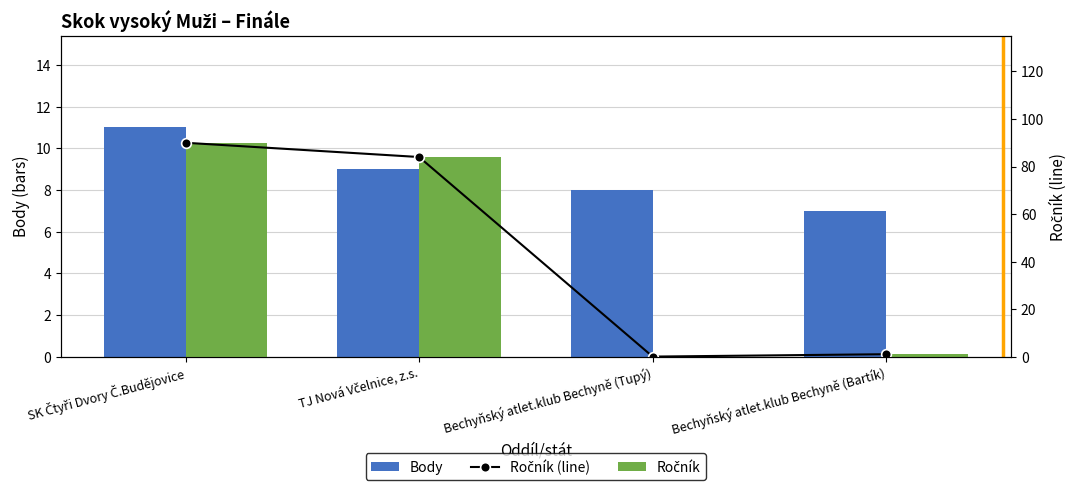

Reading left to right, what are all the values shown in this chart?

Body: SK Čtyři Dvory Č.Budějovice=11	TJ Nová Včelnice, z.s.=9	Bechyňský atlet.klub Bechyně (Tupý)=8	Bechyňský atlet.klub Bechyně (Bartík)=7
Ročník (line): SK Čtyři Dvory Č.Budějovice=90	TJ Nová Včelnice, z.s.=84	Bechyňský atlet.klub Bechyně (Tupý)=0	Bechyňský atlet.klub Bechyně (Bartík)=1
Ročník: SK Čtyři Dvory Č.Budějovice=90	TJ Nová Včelnice, z.s.=84	Bechyňský atlet.klub Bechyně (Tupý)=0	Bechyňský atlet.klub Bechyně (Bartík)=1